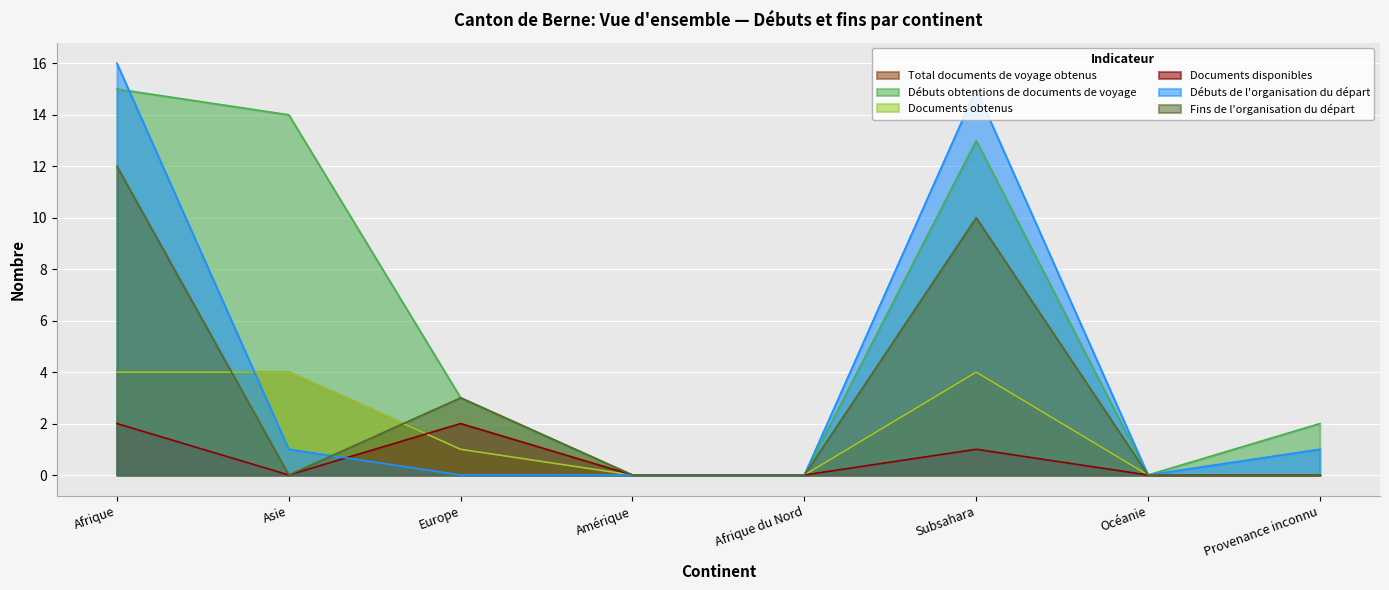

Reading left to right, extract all data points from this chart.

Total documents de voyage obtenus: Afrique=4	Asie=4	Europe=1	Amérique=0	Afrique du Nord=0	Subsahara=4	Océanie=0	Provenance inconnu=0
Débuts obtentions de documents de voyage: Afrique=15	Asie=14	Europe=3	Amérique=0	Afrique du Nord=0	Subsahara=13	Océanie=0	Provenance inconnu=2
Documents obtenus: Afrique=4	Asie=4	Europe=1	Amérique=0	Afrique du Nord=0	Subsahara=4	Océanie=0	Provenance inconnu=0
Documents disponibles: Afrique=2	Asie=0	Europe=2	Amérique=0	Afrique du Nord=0	Subsahara=1	Océanie=0	Provenance inconnu=0
Débuts de l'organisation du départ: Afrique=16	Asie=1	Europe=0	Amérique=0	Afrique du Nord=0	Subsahara=15	Océanie=0	Provenance inconnu=1
Fins de l'organisation du départ: Afrique=12	Asie=0	Europe=3	Amérique=0	Afrique du Nord=0	Subsahara=10	Océanie=0	Provenance inconnu=0